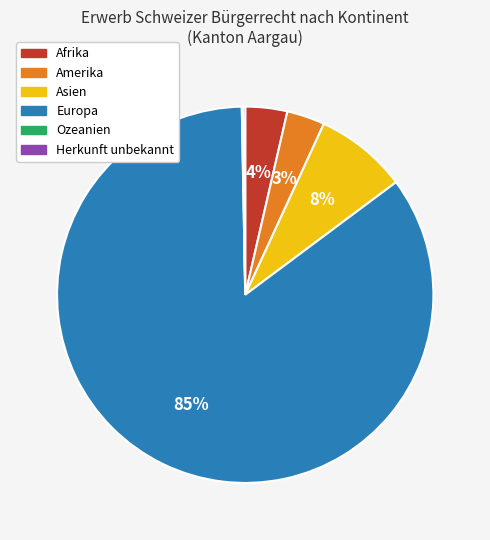

Does Amerika represent more than half of the total?

No